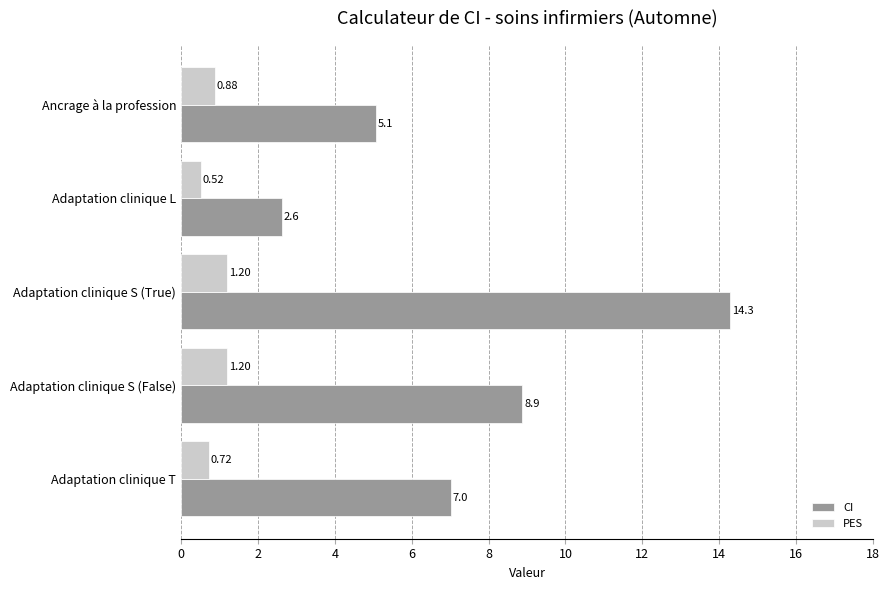

What is the difference between the maximum and minimum values in the CI series?

11.7